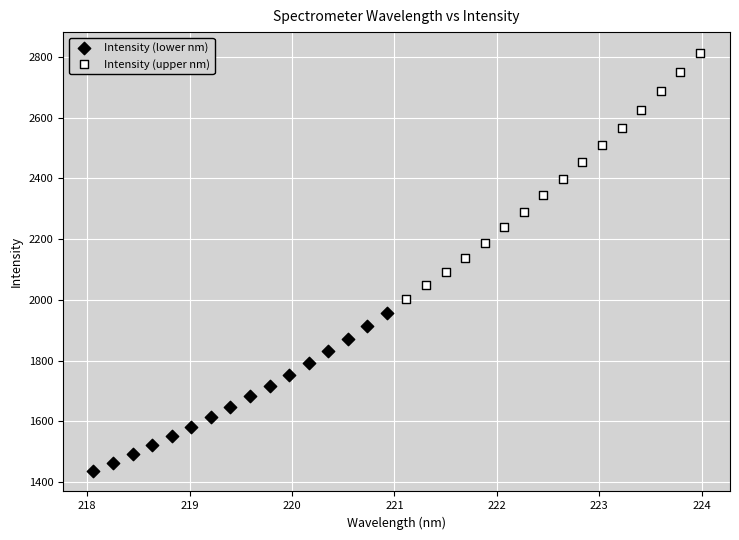

Which series contains the lowest Y value?

Intensity (lower nm)